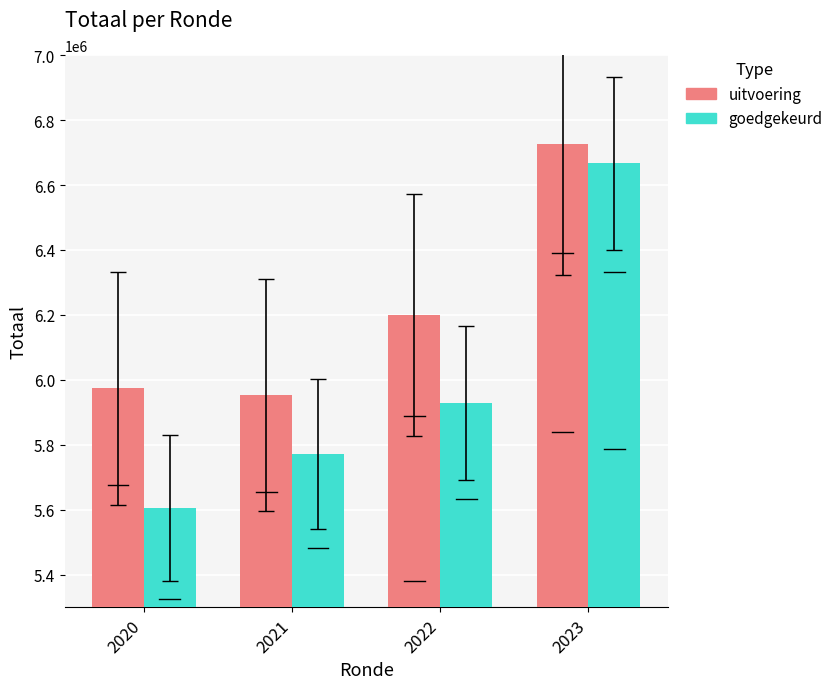

At which category is the sum across all series the highest?

2023